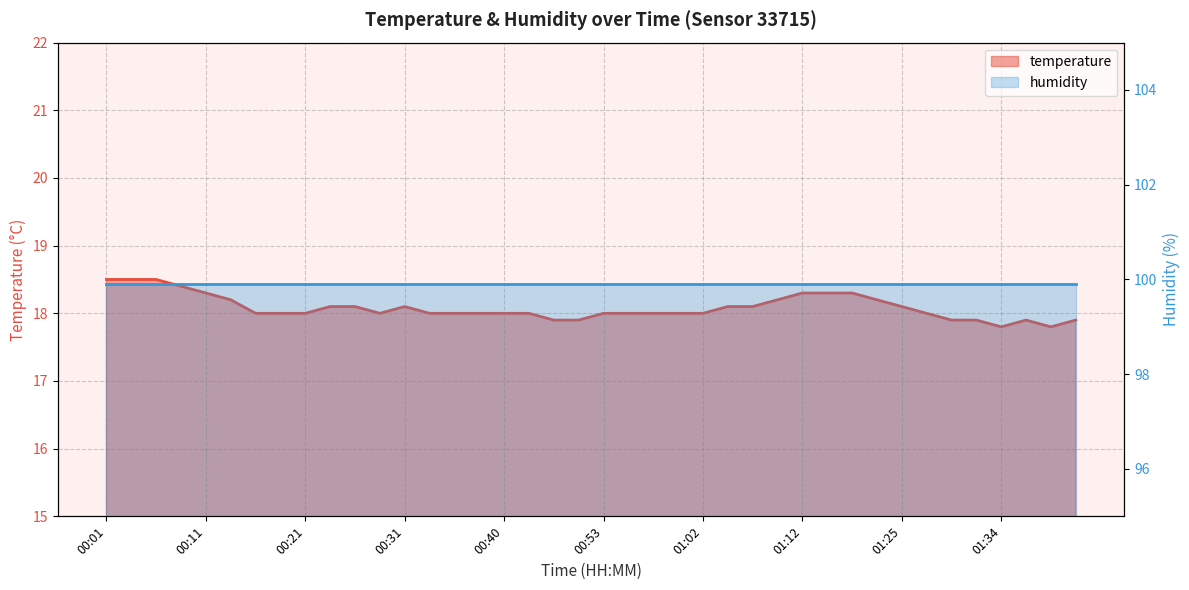

Count the number of values greater than 18.

17